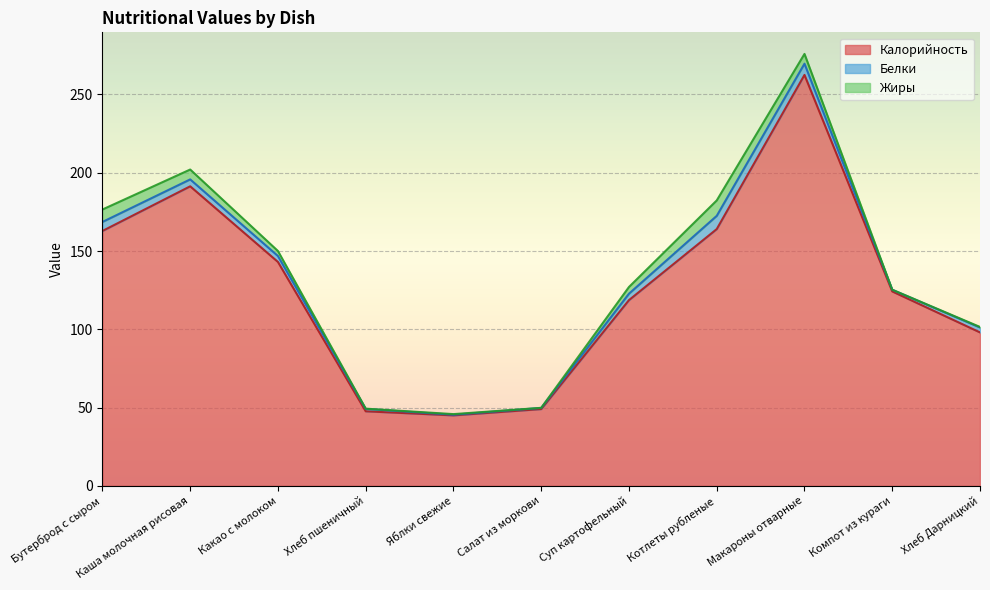

What is the label of the 4th point from the left?

Хлеб пшеничный